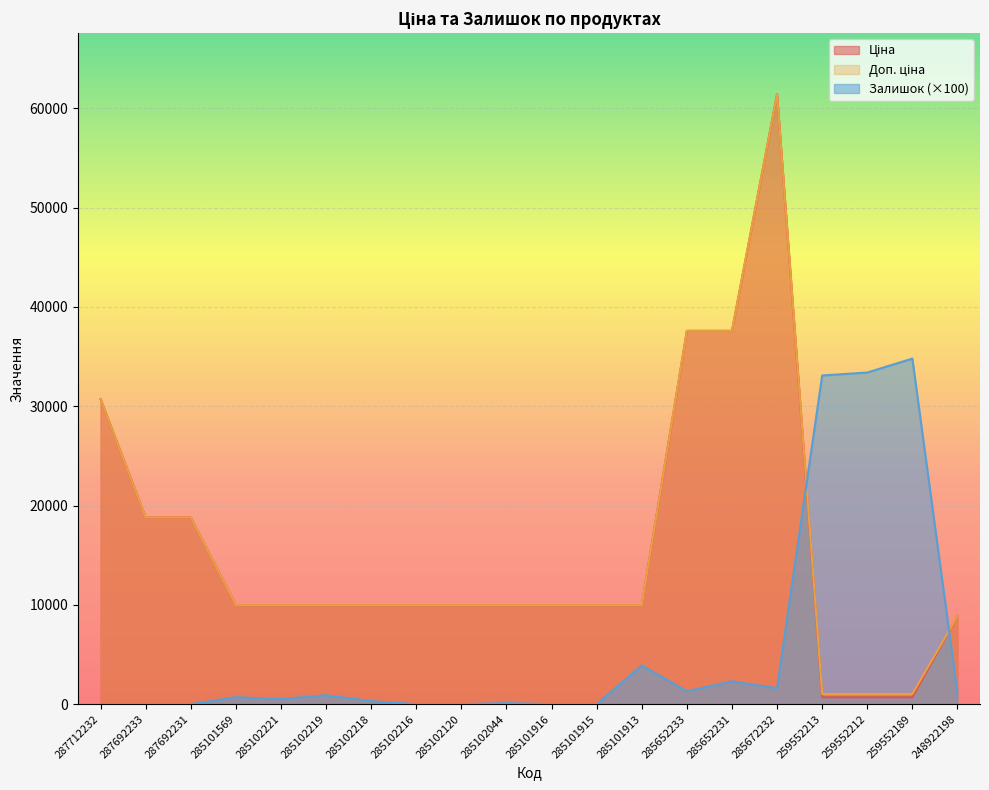

List the labels in order of Ціна value, smallest first.

259552213, 259552212, 259552189, 248922198, 285101569, 285102221, 285102219, 285102218, 285102216, 285102120, 285102044, 285101916, 285101915, 285101913, 287692233, 287692231, 287712232, 285652233, 285652231, 285672232